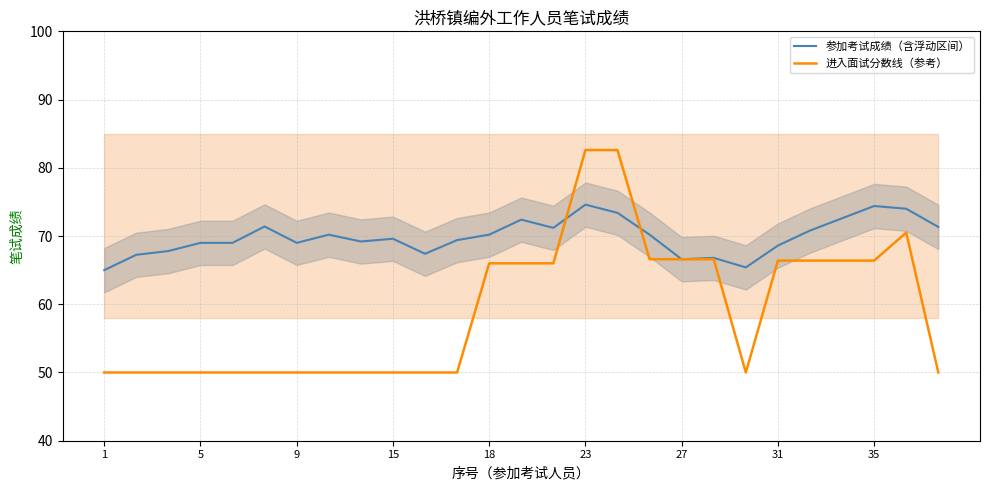

The 参加考试成绩（含浮动区间） series shows 115.7 at 23. True or false?

False